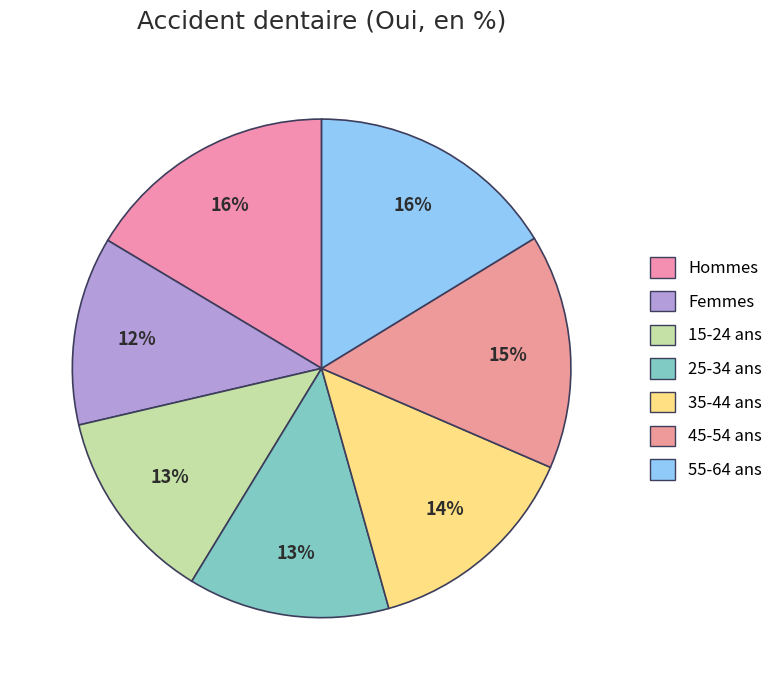

How many slices are in this pie chart?

7